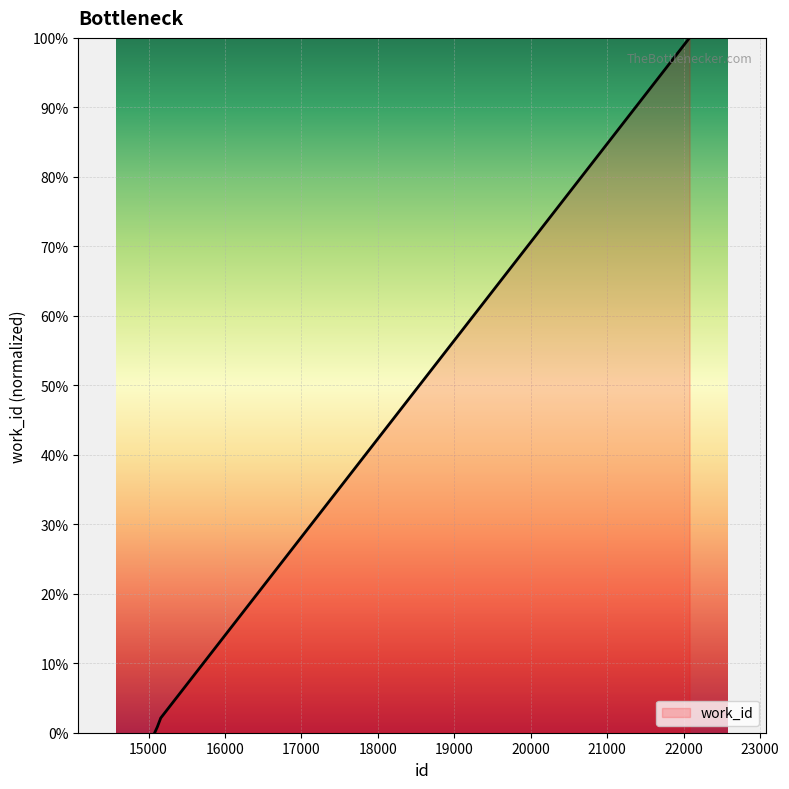

What is the greatest value displayed?

100.0